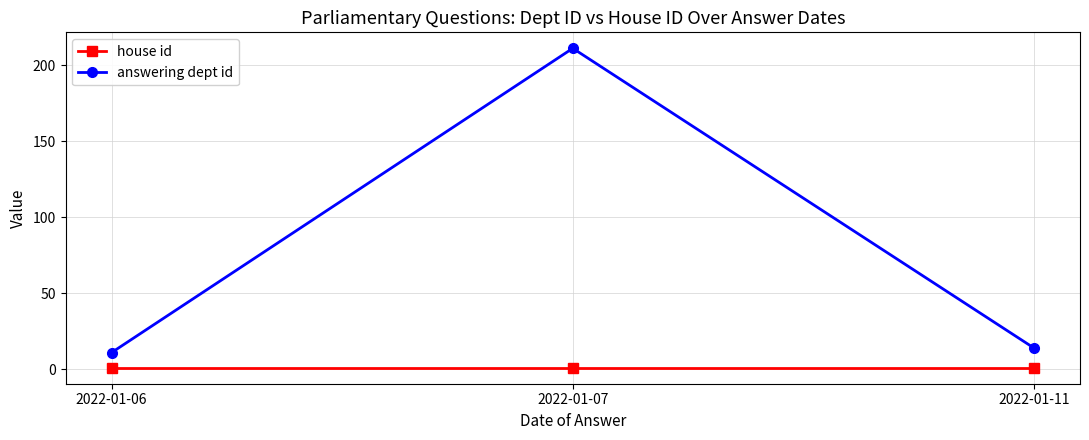

Where does the answering dept id series first go above 14?

2022-01-07